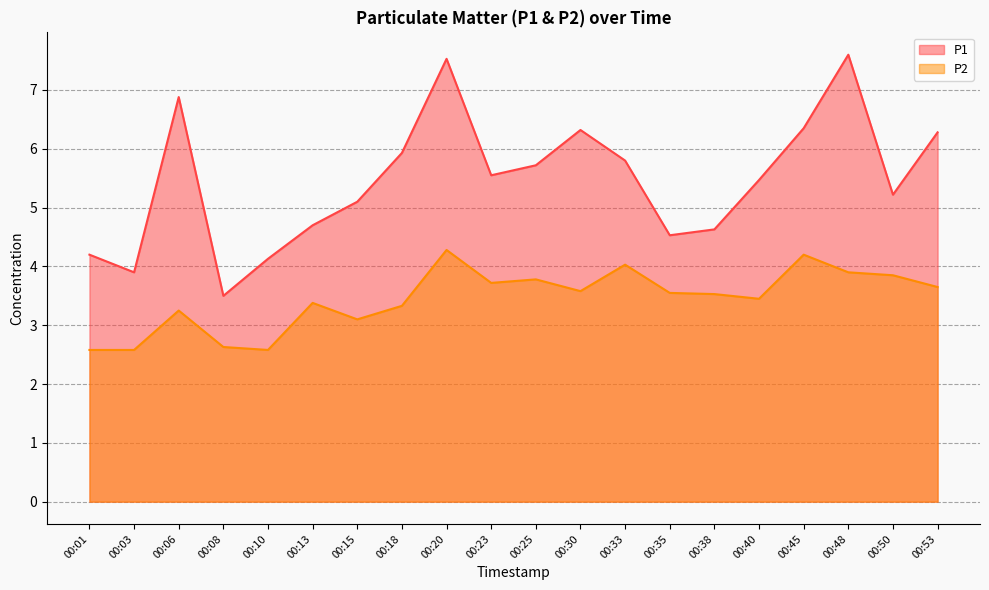

What is the average value of the P2 series?

3.4